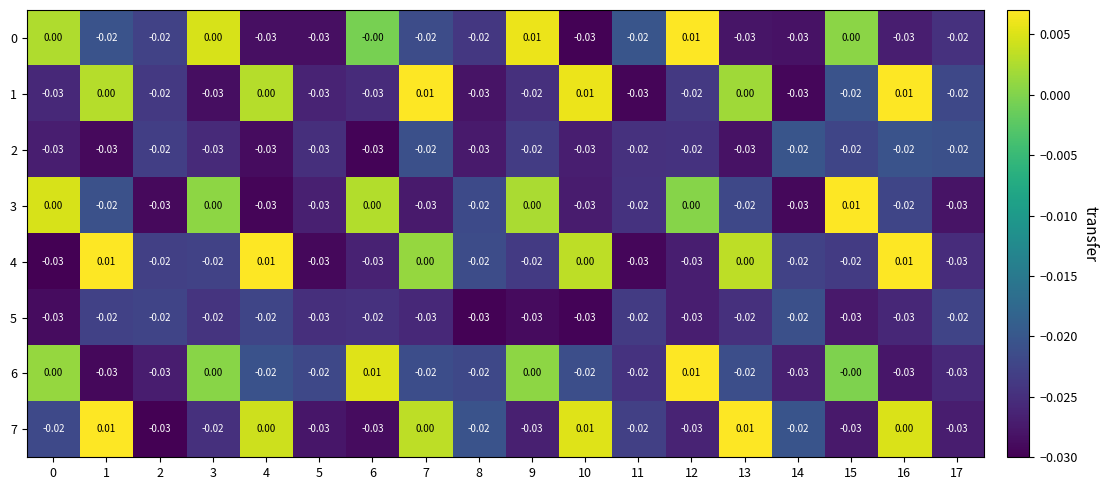

Is the value of 7 at 1 greater than the value of 2 at 1?

Yes